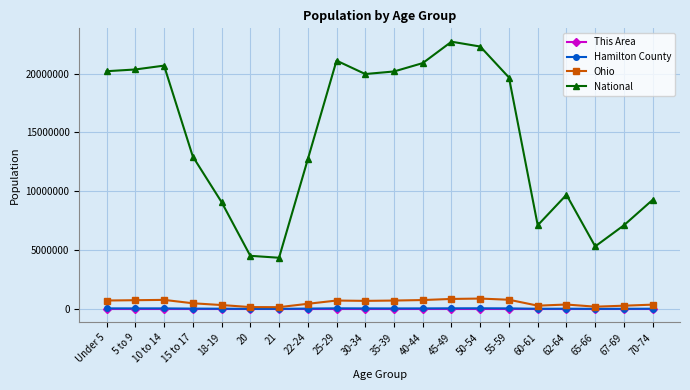

What is the greatest value displayed?

22708591